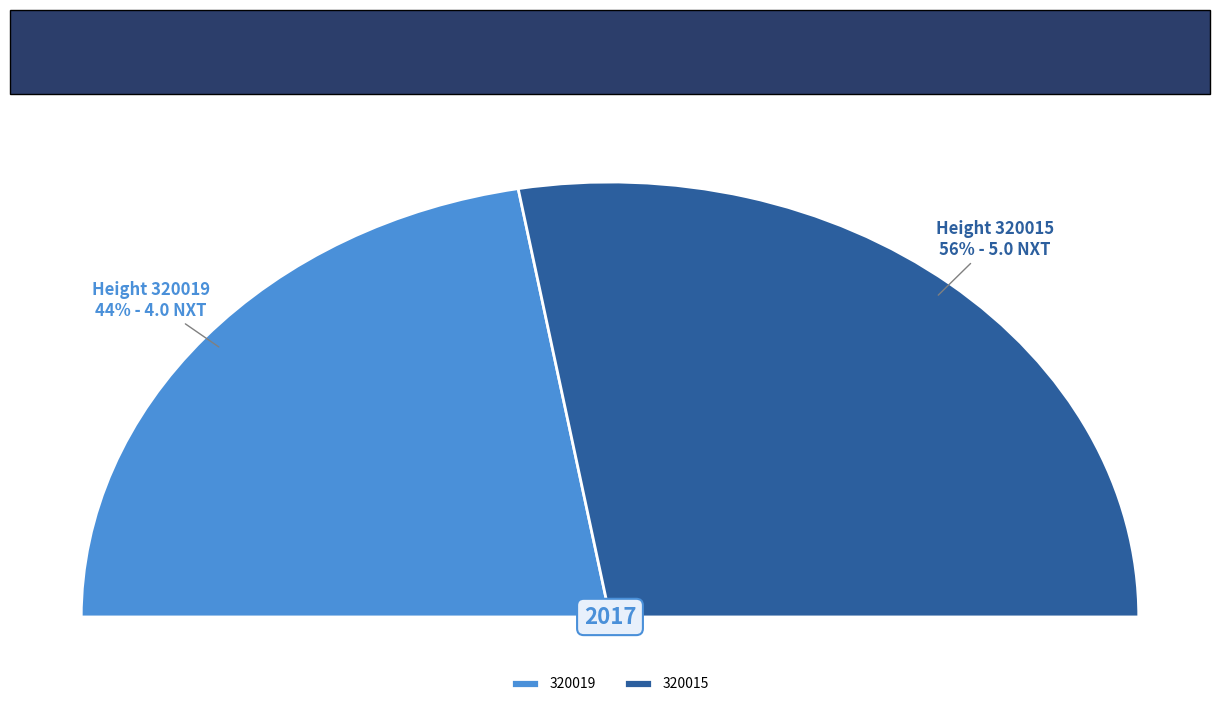

To the nearest percent, what is the average slice percentage?

50%